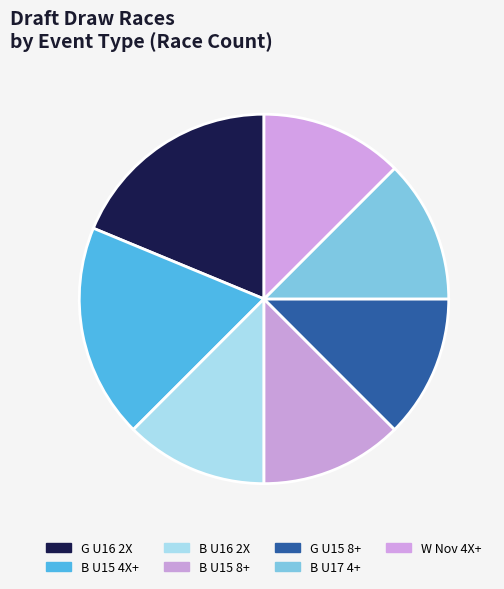

What is the largest slice in the pie chart?

G U16 2X